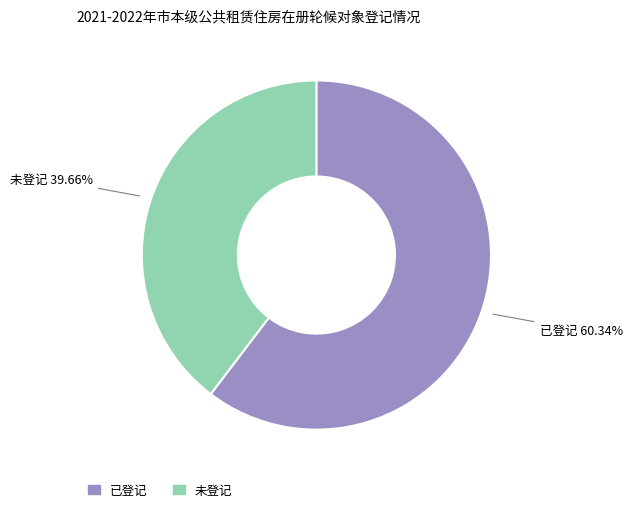

What is the total percentage of 已登记 and 未登记?

100.0%